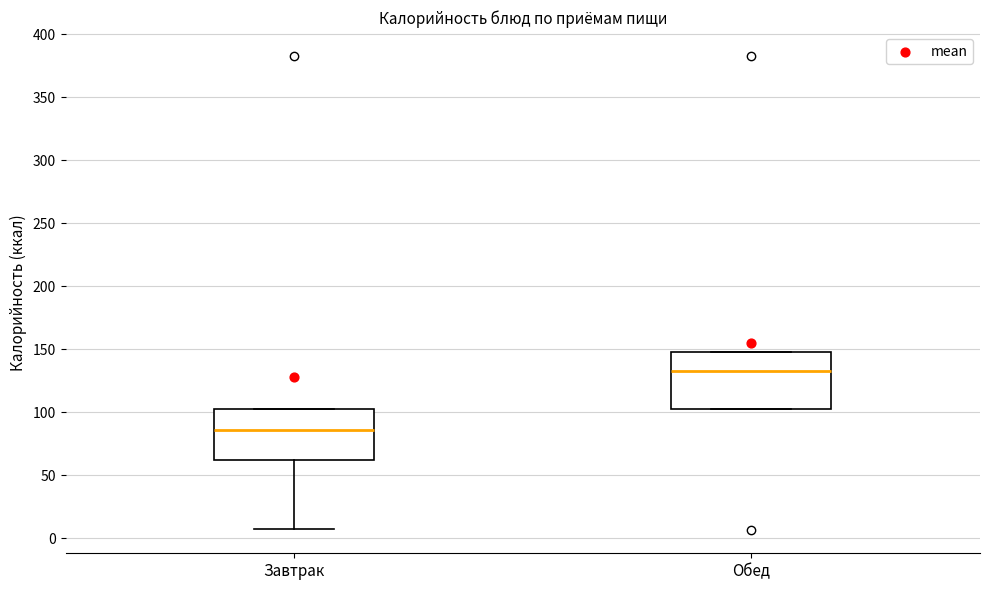

Where does the median line of the box for Обед sit on the y-axis? The values are not printed on the chart, so give them approximately, as read against the axis.

135